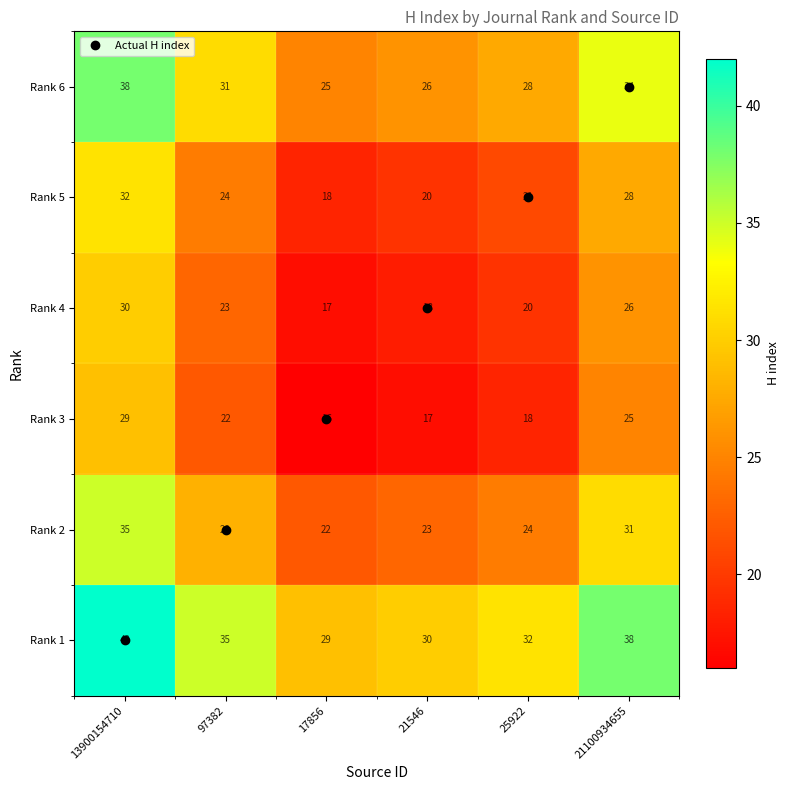

Which series has the widest spread of values?

Rank 5